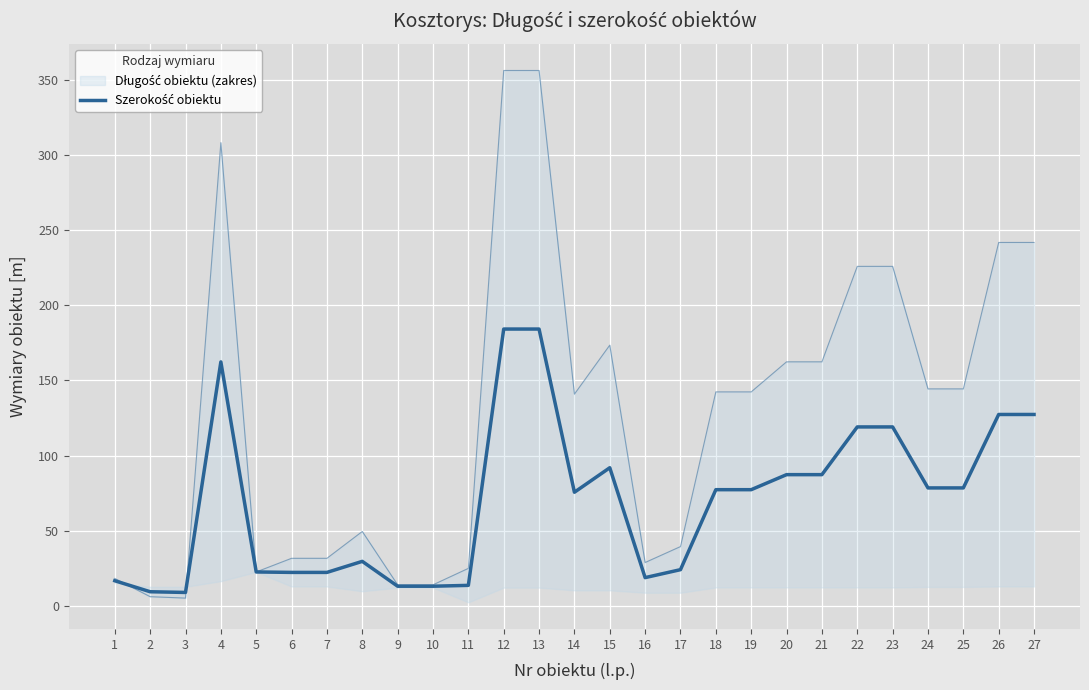

Is it true that the value at 20 is 87.4?

True